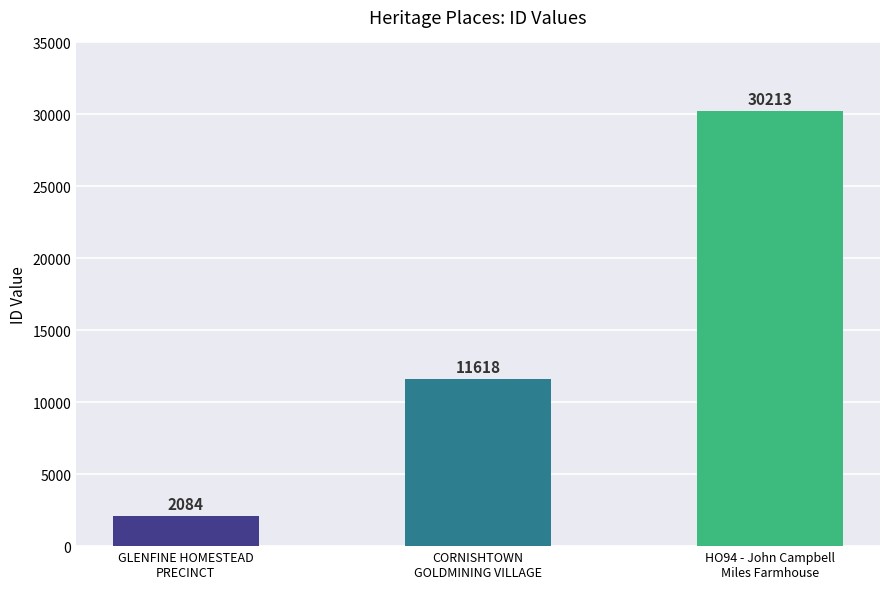

What is the label of the 1st bar from the right?

HO94 - John Campbell
Miles Farmhouse